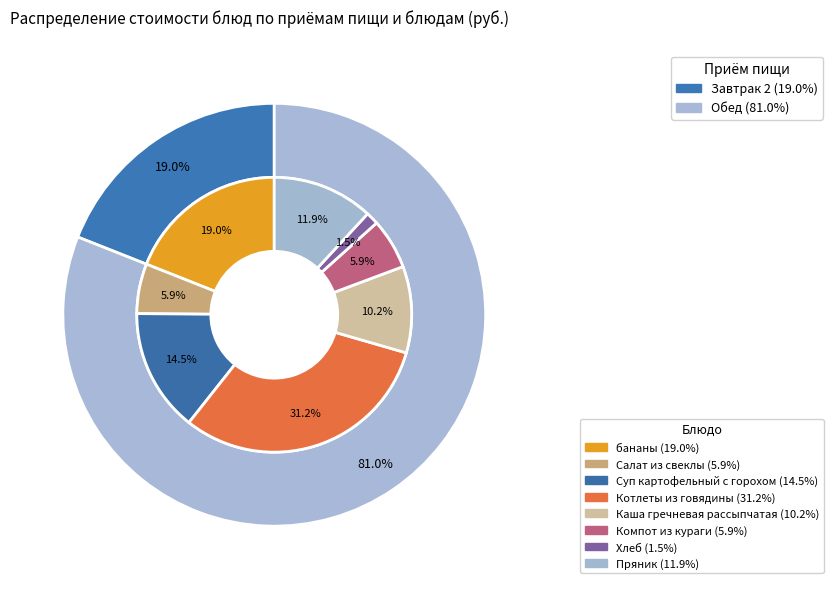

Do Каша гречневая рассыпчатая and бананы together represent more than half of the pie?

No